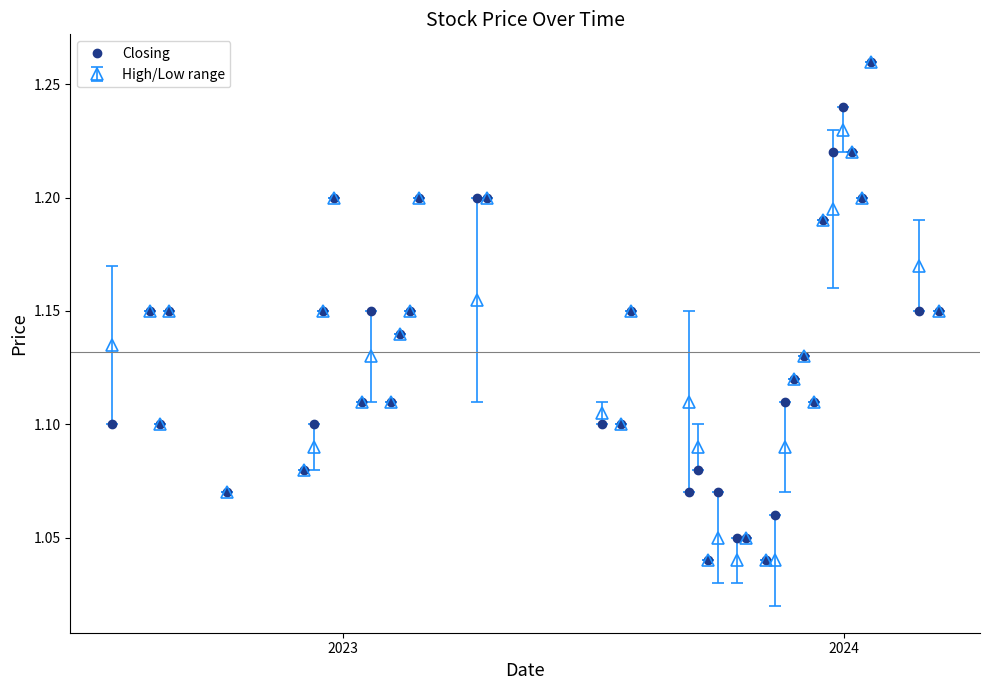

How many categories are shown in the chart?

40